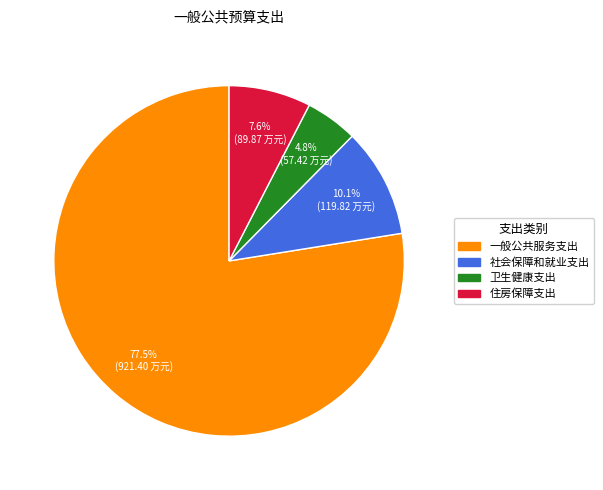

Which category has the biggest portion of the pie?

一般公共服务支出